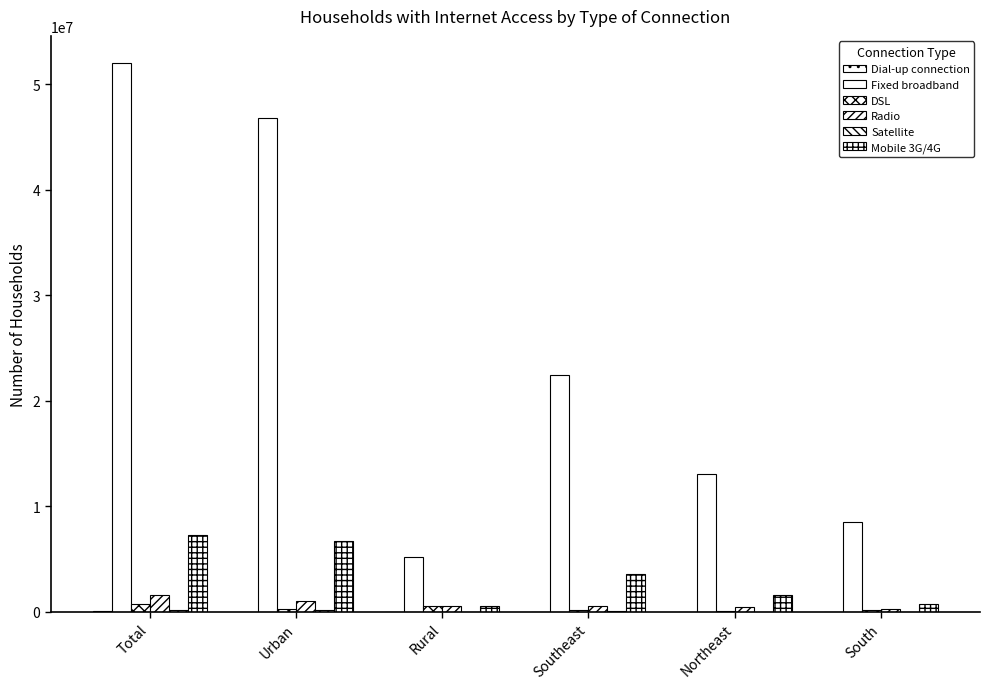

What position from the left is Urban?

2